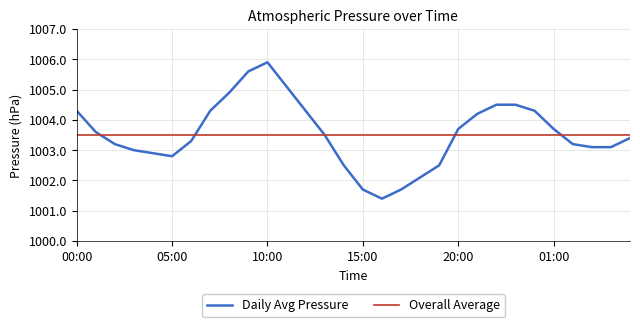

What is the minimum value shown in the chart?

1001.4